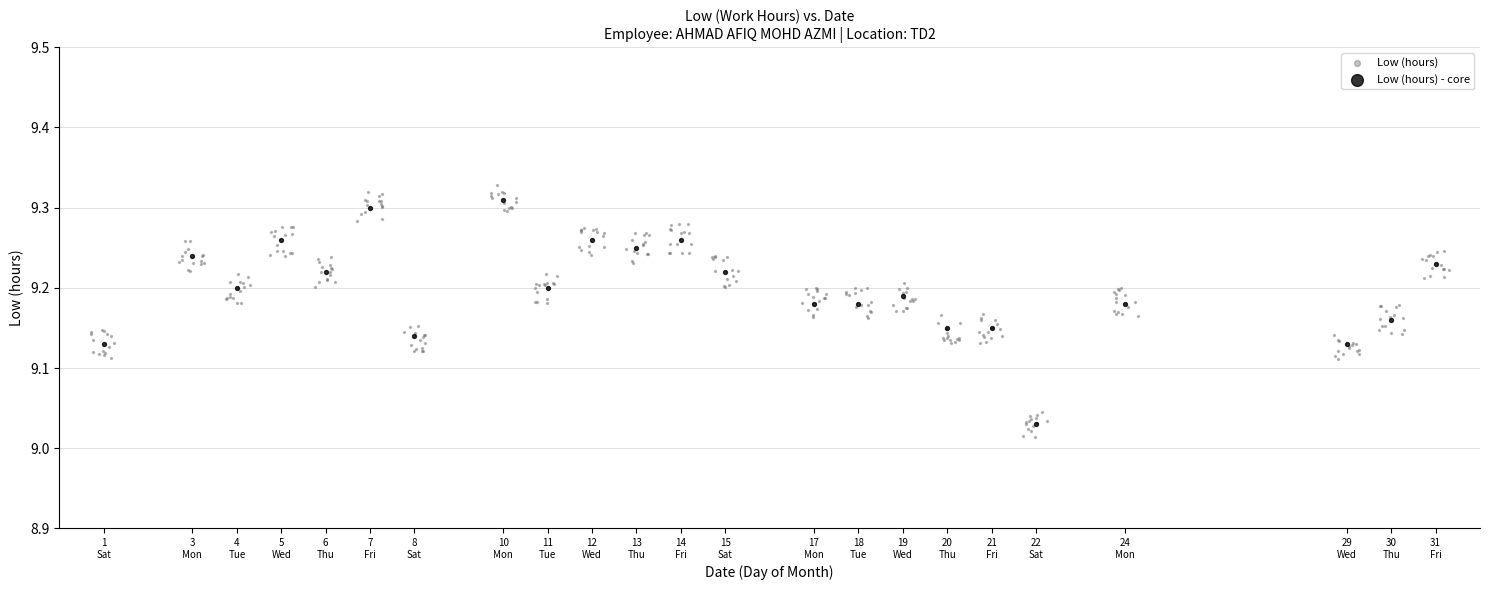

Which series has the largest Y range (max minus min)?

Low (hours)